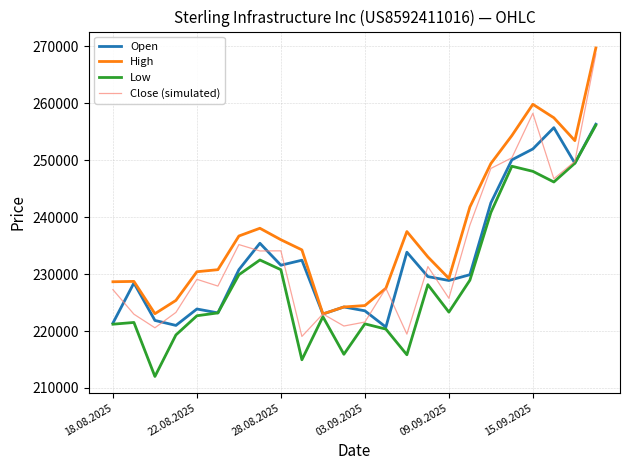

Which series has the largest total across all categories?

High